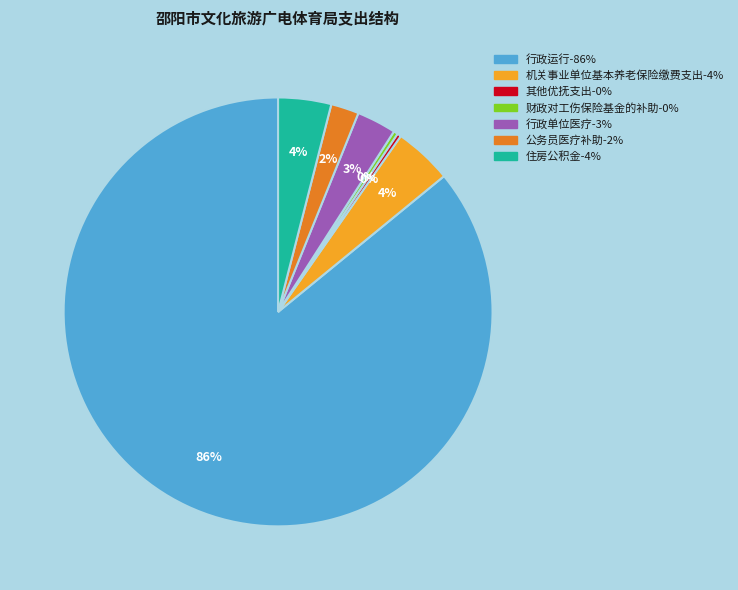

What is the largest slice in the pie chart?

行政运行